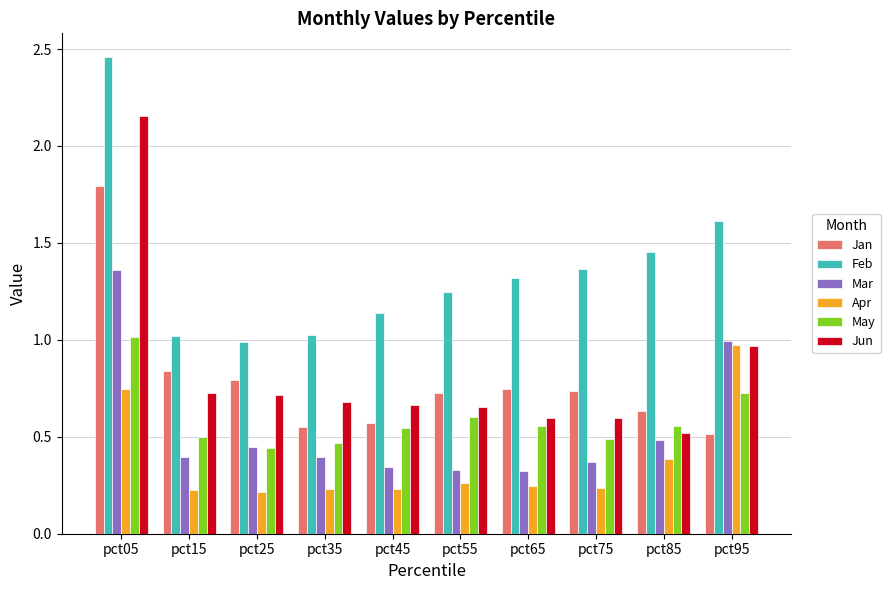

At which category is the sum across all series the highest?

pct05